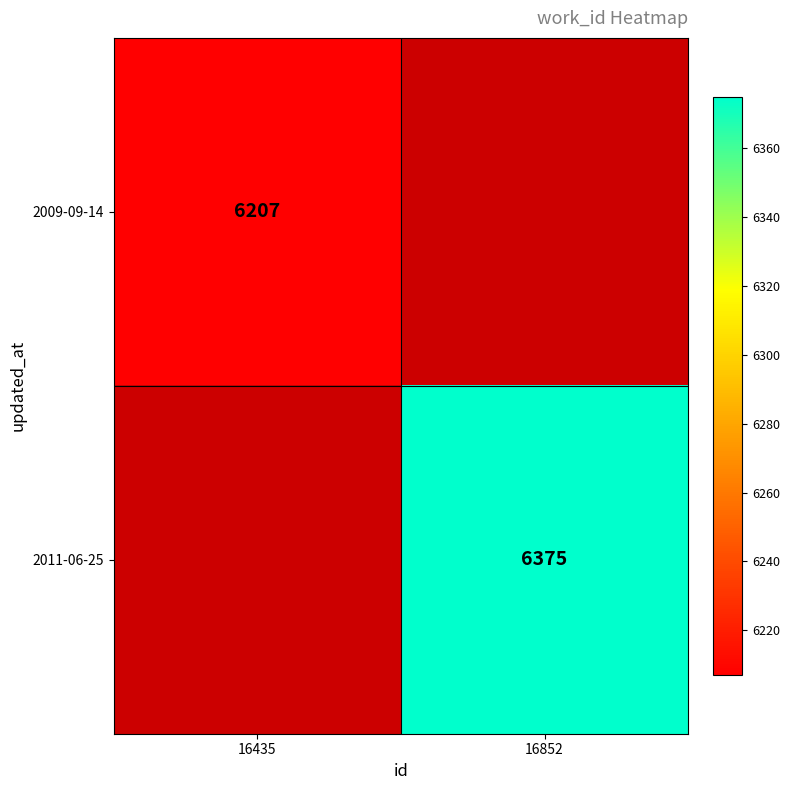

What is the maximum value shown in the chart?

6375.0